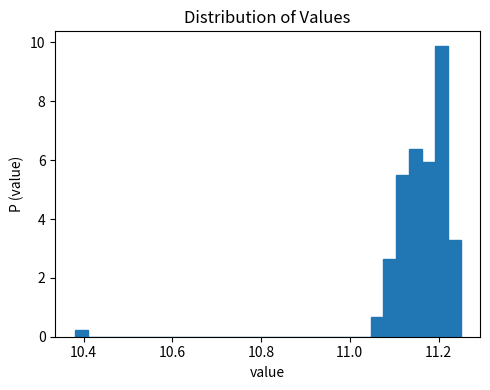

Read against the x-axis, roughly where is the centre of the tallest bar?

11.20